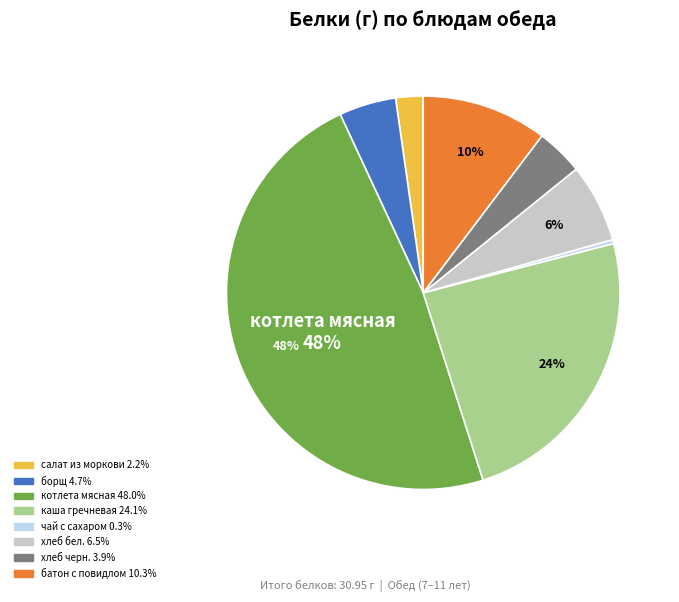

Is there any slice that represents more than half of the pie?

No